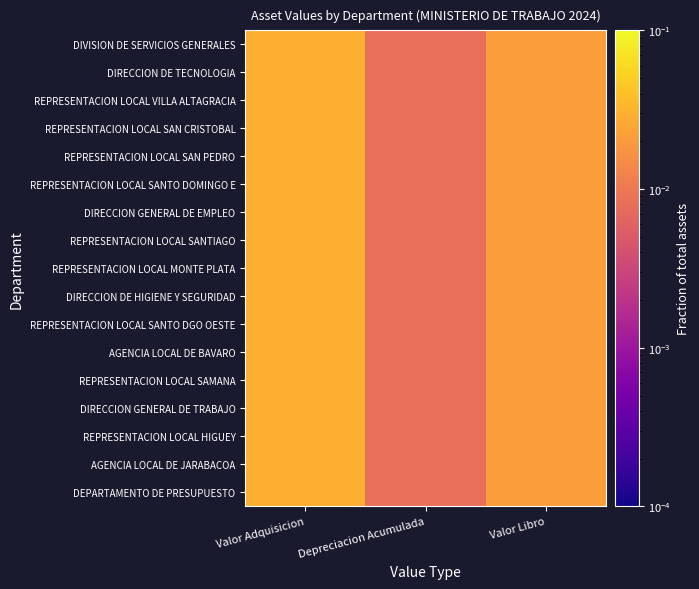

At which category does the chart reach its peak across all series?

Valor Adquisicion